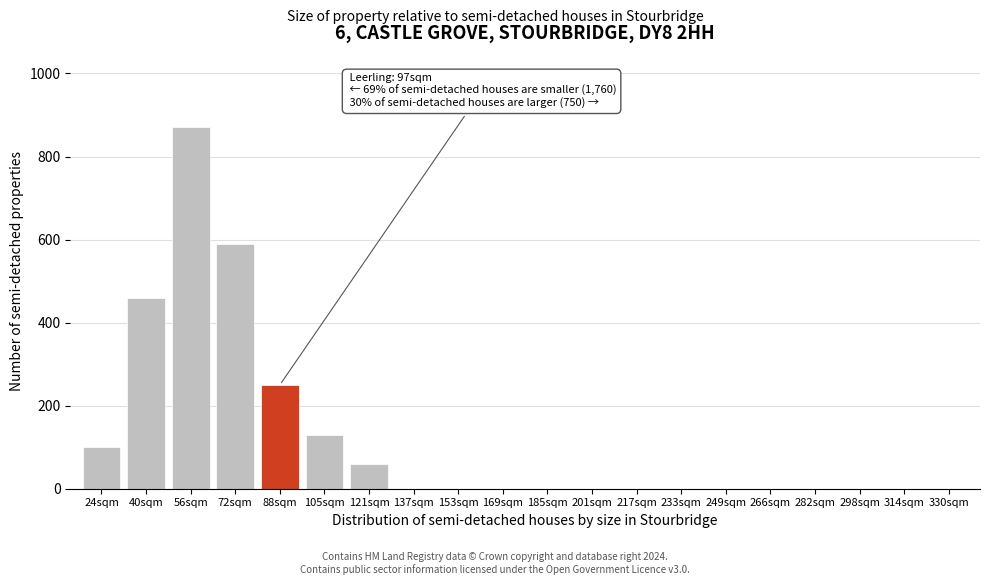

Reading left to right, extract all data points from this chart.

24sqm=100	40sqm=460	56sqm=870	72sqm=590	88sqm=250	105sqm=130	121sqm=60	137sqm=0	153sqm=0	169sqm=0	185sqm=0	201sqm=0	217sqm=0	233sqm=0	249sqm=0	266sqm=0	282sqm=0	298sqm=0	314sqm=0	330sqm=0